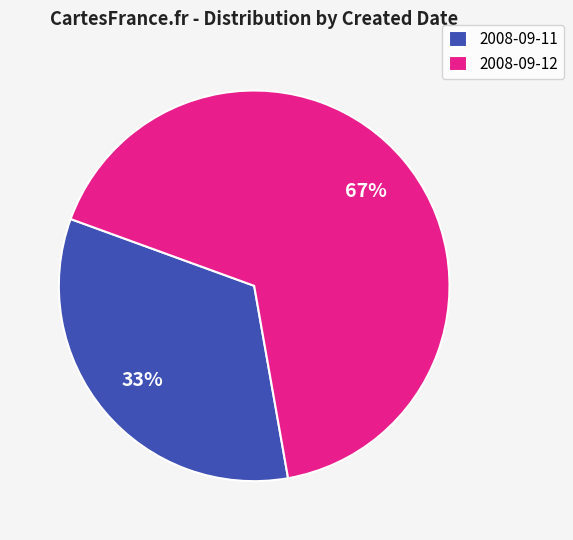

Does any single category account for the majority?

Yes